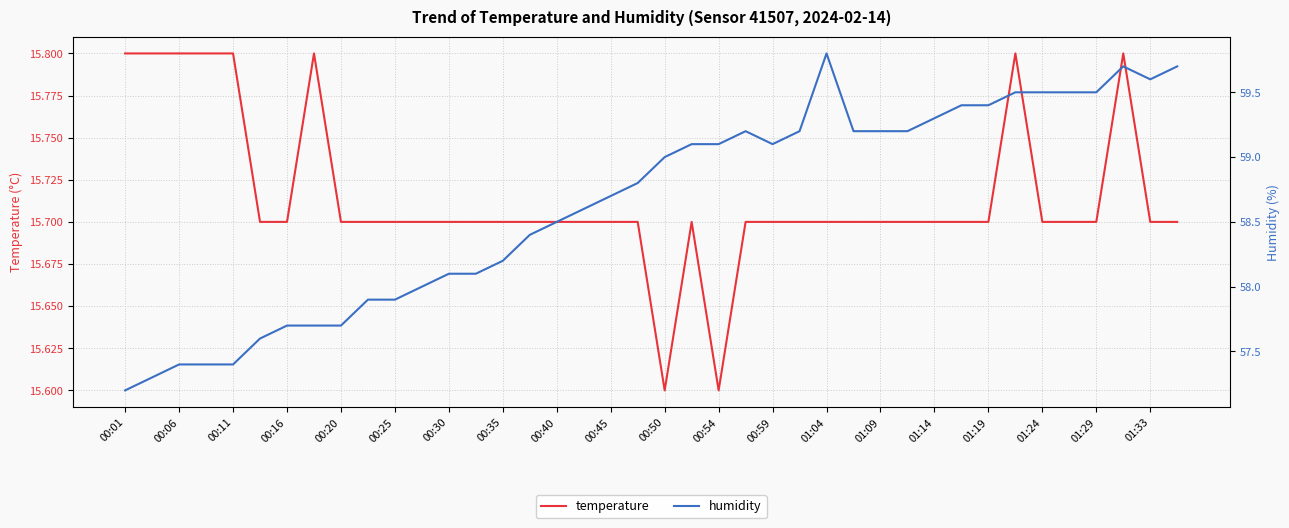

At which label does humidity first exceed 59?

21